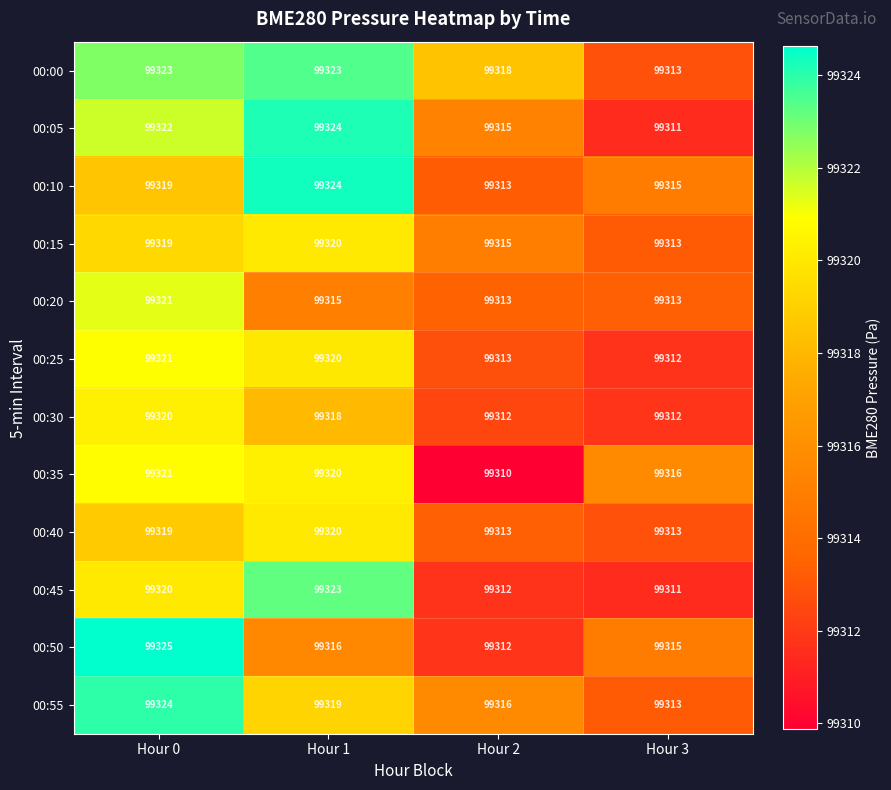

At which category is the sum across all series the highest?

Hour 0